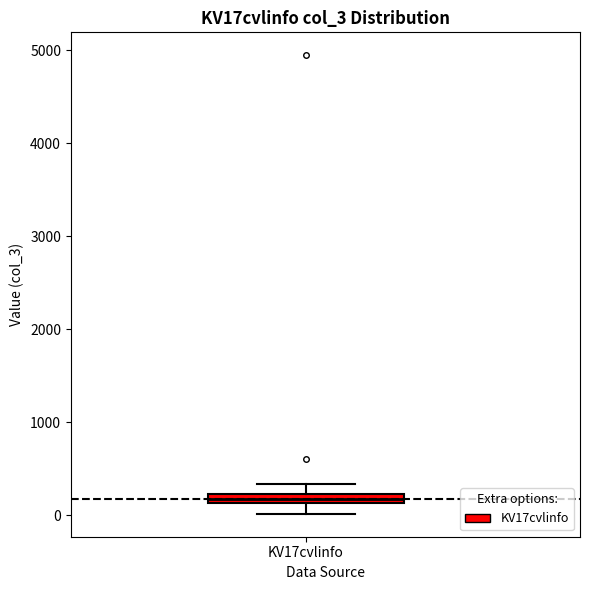

Where is the lower edge of the box for KV17cvlinfo on the y-axis? The values are not printed on the chart, so give them approximately, as read against the axis.

100